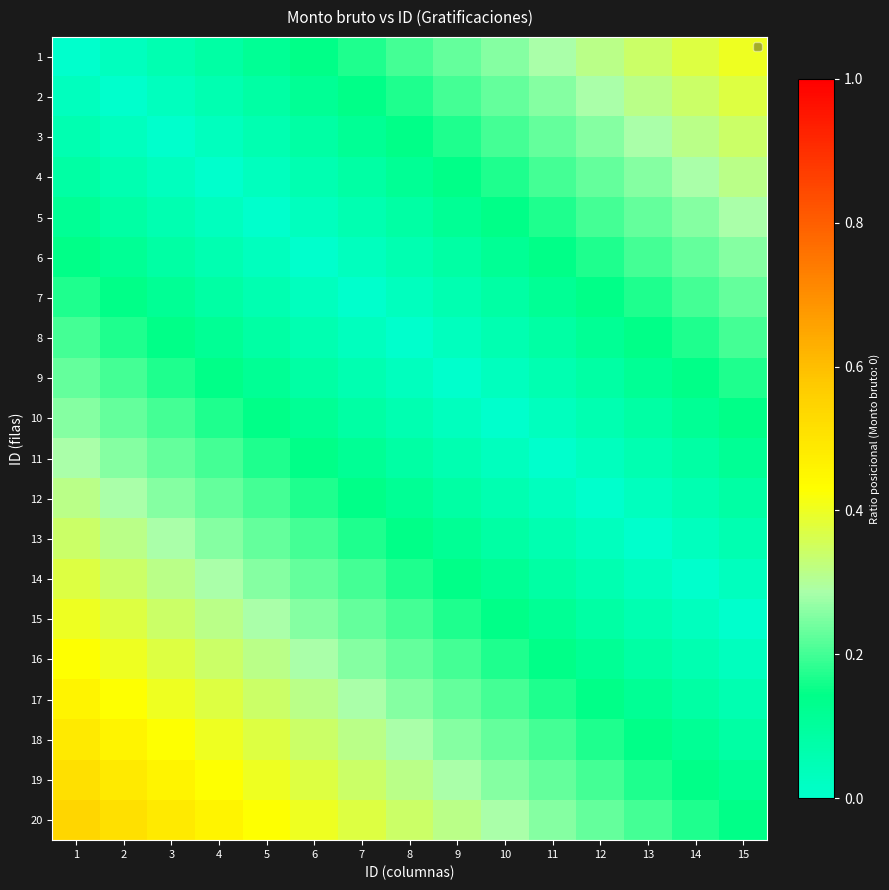

What is the difference between the highest and lowest values at 2?

0.5